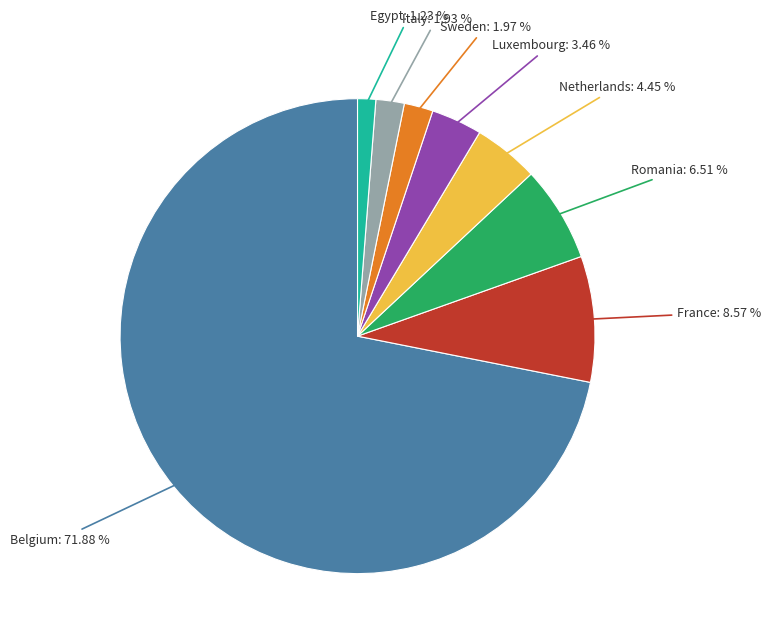

Is there a majority slice in this chart?

Yes